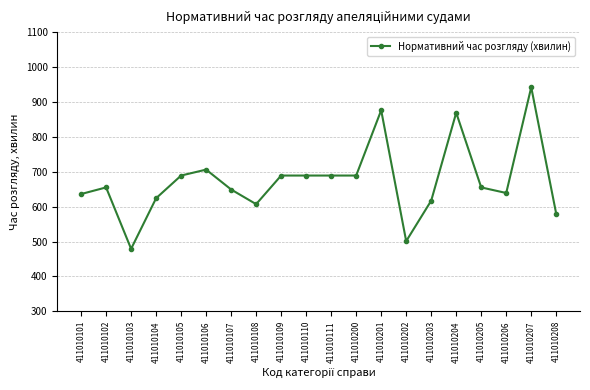

What is the sum of all values?

13479